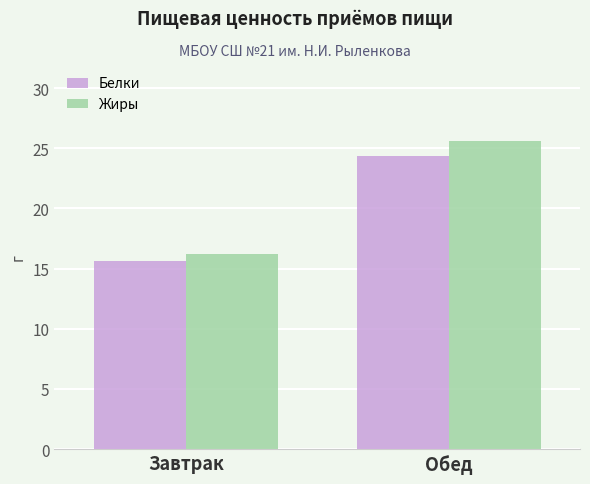

How many values in the Белки series are below 24?

1